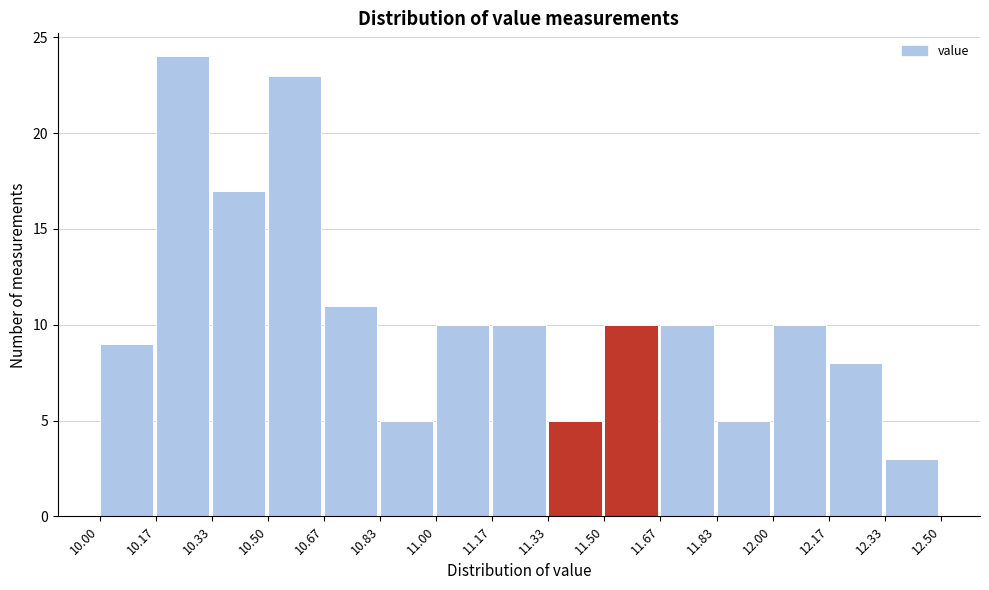

Reading left to right, list every bar in this chart as the range it spans on the x-axis followed by its height. The values are not printed on the chart, so give them approximately, as read against the axis.

10.00 to 10.17: 9
10.17 to 10.33: 24
10.33 to 10.50: 17
10.50 to 10.67: 23
10.67 to 10.83: 11
10.83 to 11.00: 5
11.00 to 11.17: 10
11.17 to 11.33: 10
11.33 to 11.50: 5
11.50 to 11.67: 10
11.67 to 11.83: 10
11.83 to 12.00: 5
12.00 to 12.17: 10
12.17 to 12.33: 8
12.33 to 12.50: 3